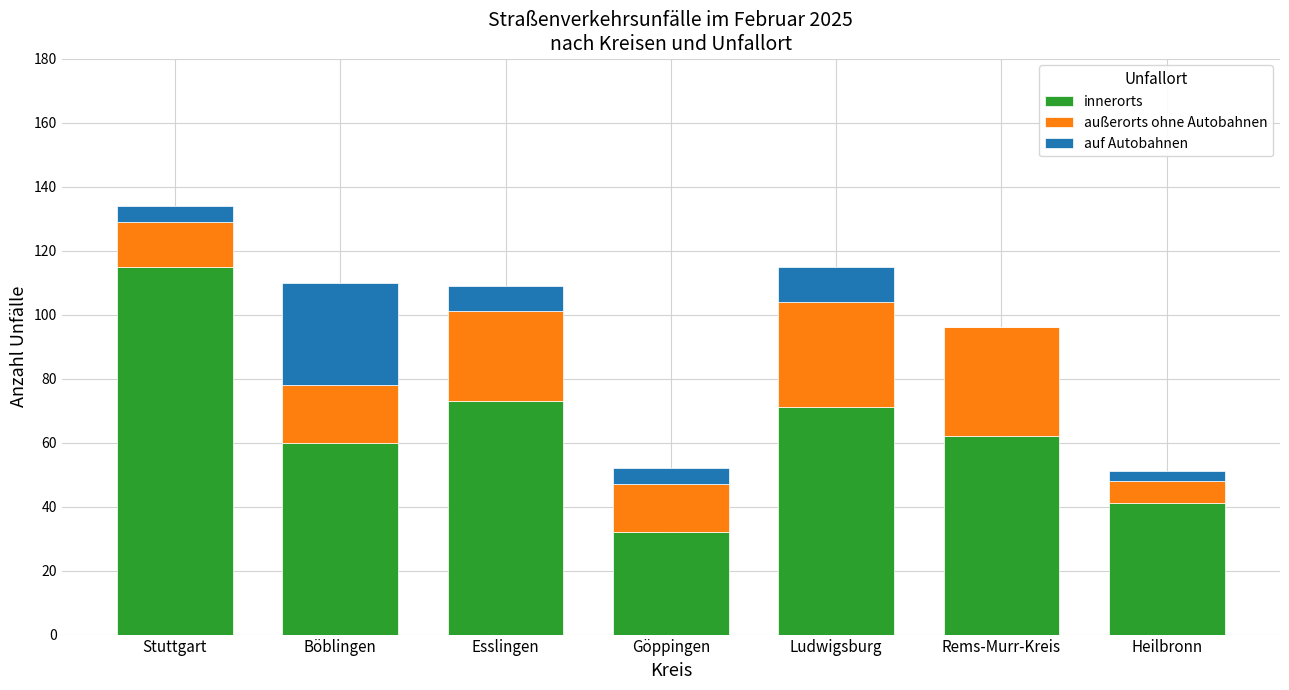

Reading right to left, list the values for the innerorts series.

Heilbronn=41	Rems-Murr-Kreis=62	Ludwigsburg=71	Göppingen=32	Esslingen=73	Böblingen=60	Stuttgart=115